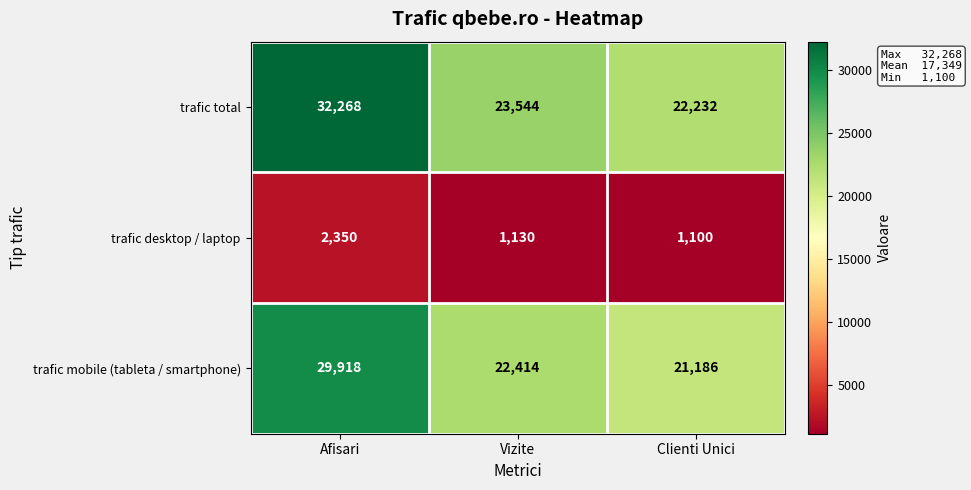

True or false: trafic total has a value of 23544 at Vizite.

True